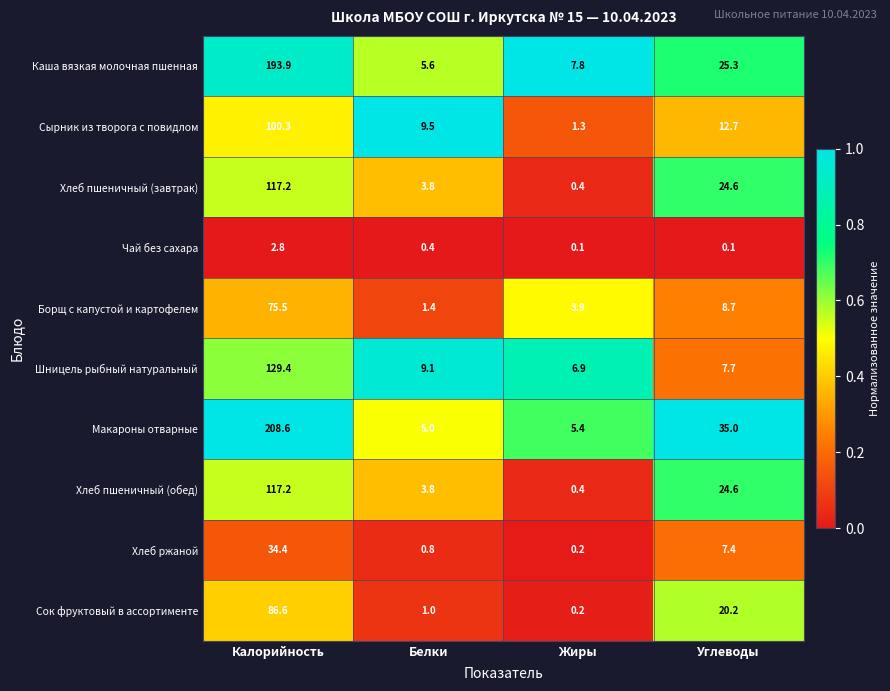

Which series changed the most between Белки and Жиры?

Сырник из творога с повидлом